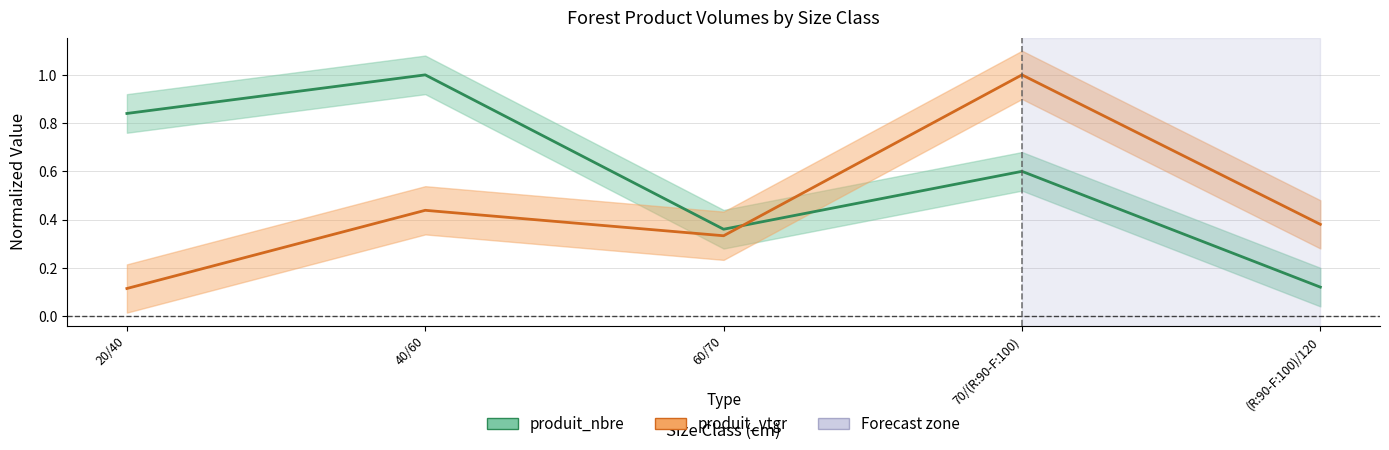

What position from the left is 40/60?

2